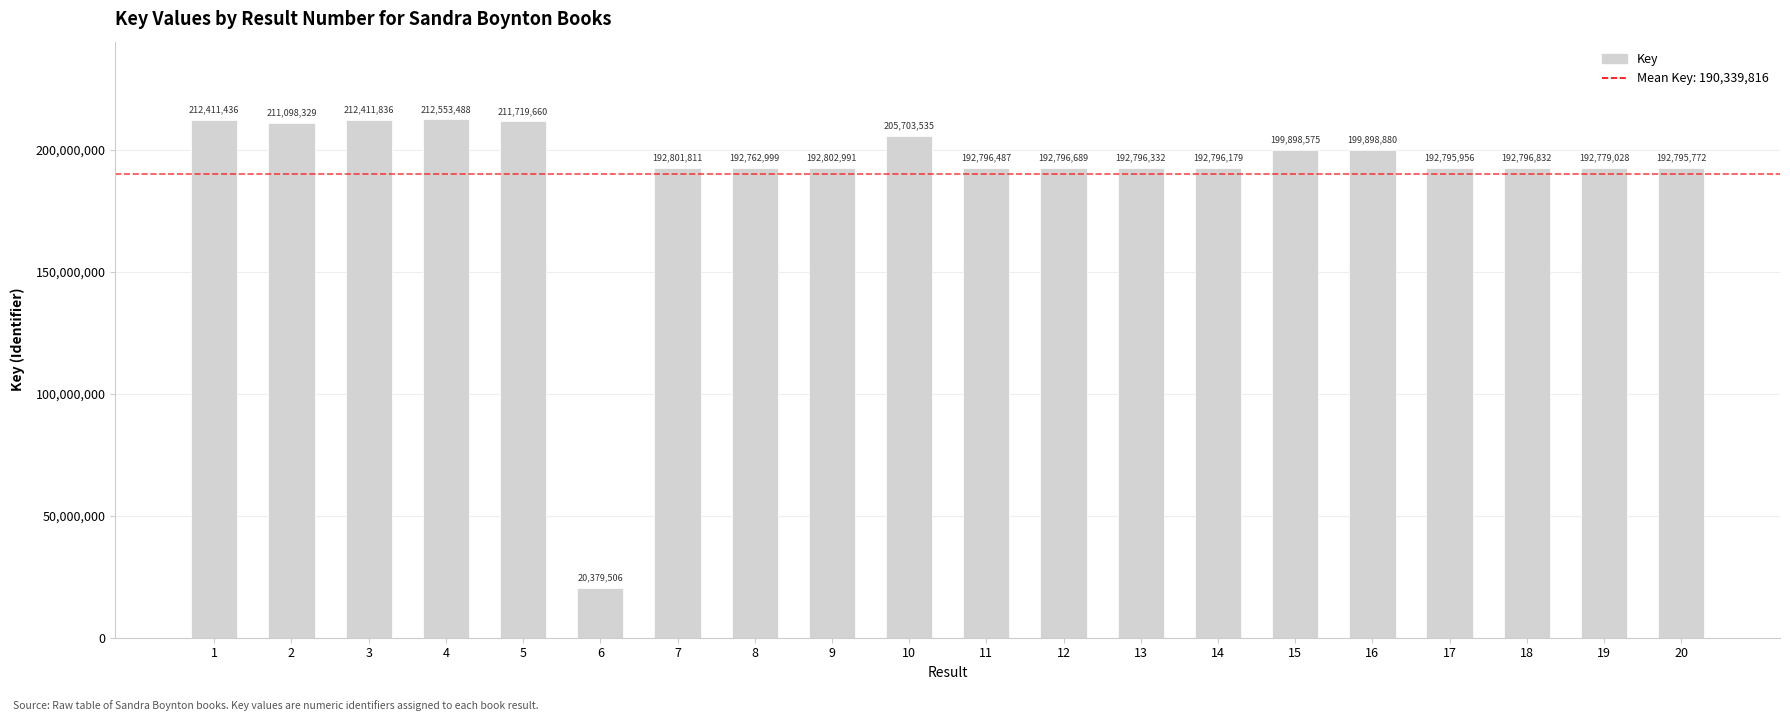

Does the chart contain stacked bars?

No